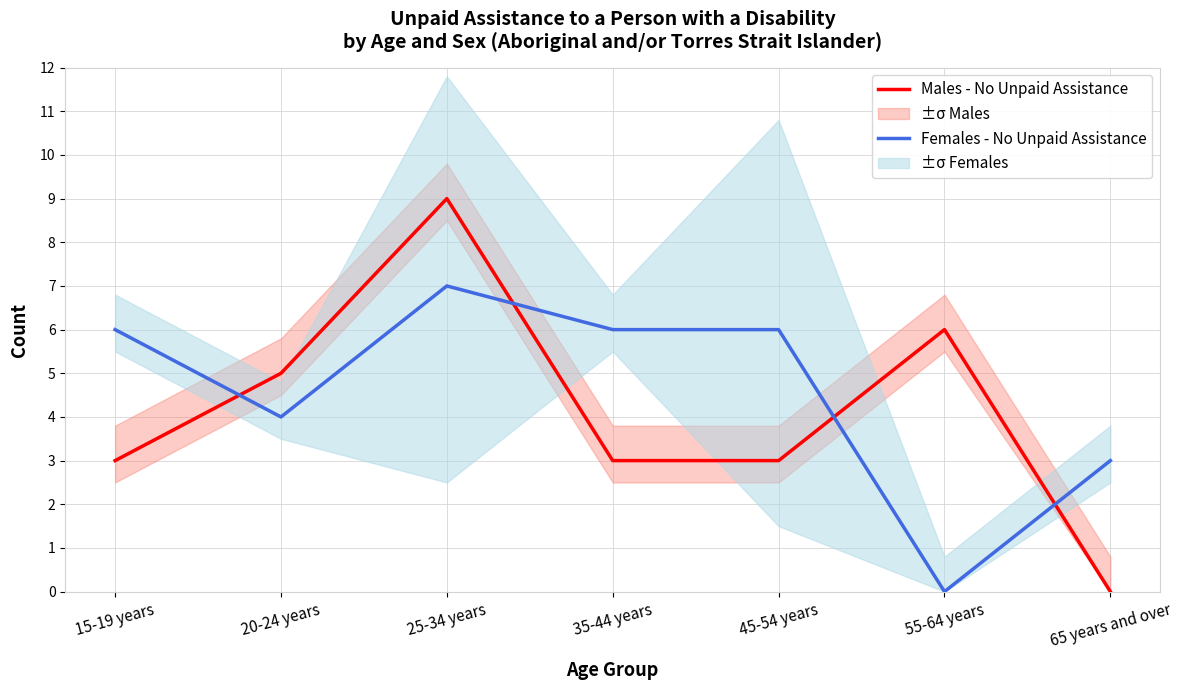

At which category is the sum across all series the highest?

25-34 years